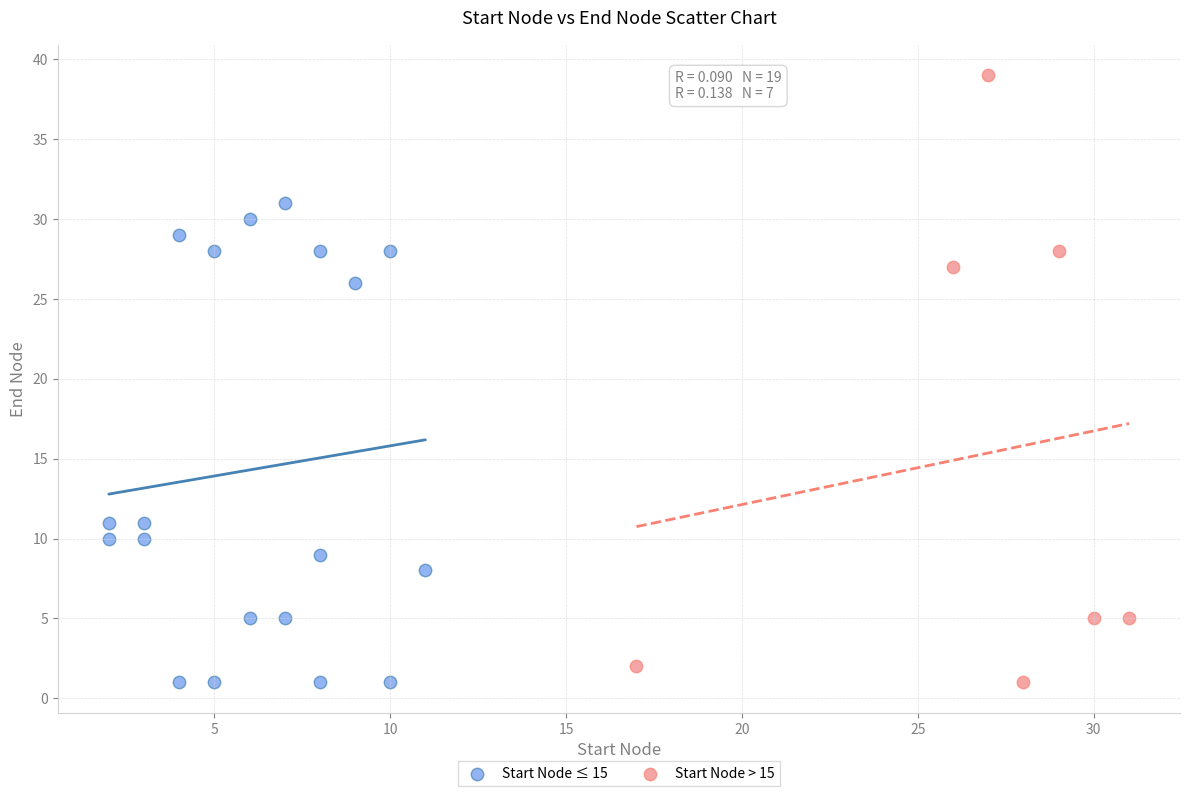

Which series reaches the maximum Y coordinate?

Start Node > 15